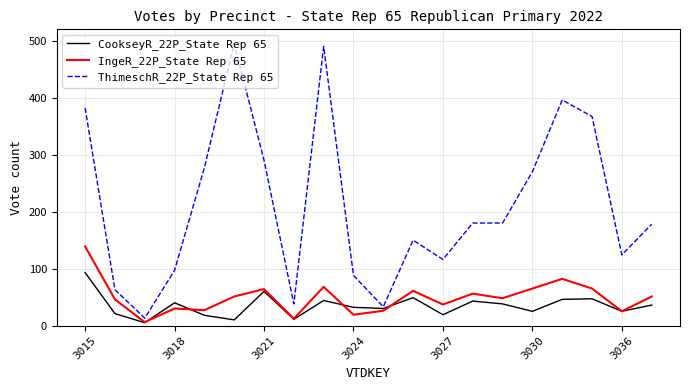

Does the chart display data point markers on the line(s)?

No